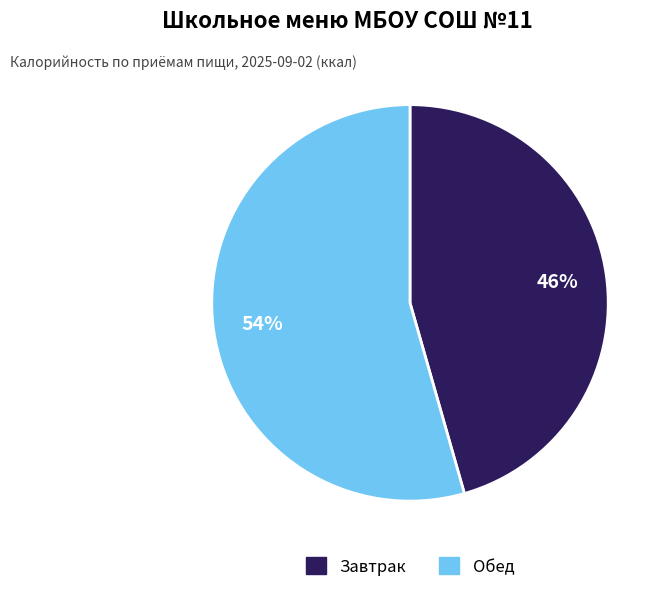

True or false: Завтрак accounts for 36% of the total.

False